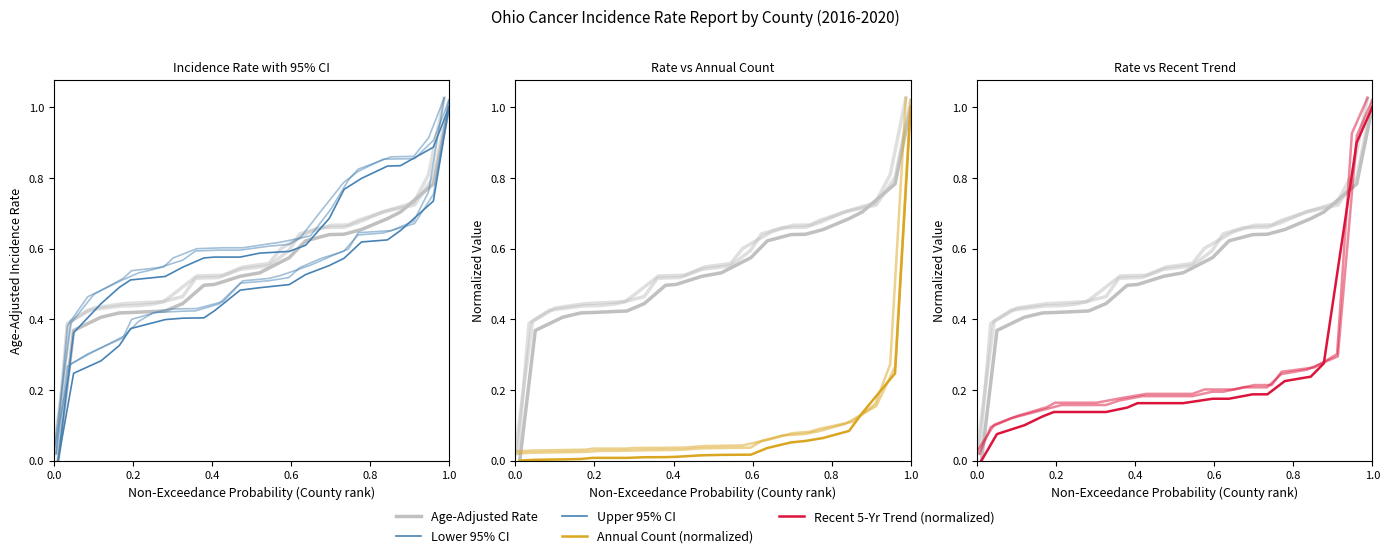

What is the greatest value displayed?

1.0